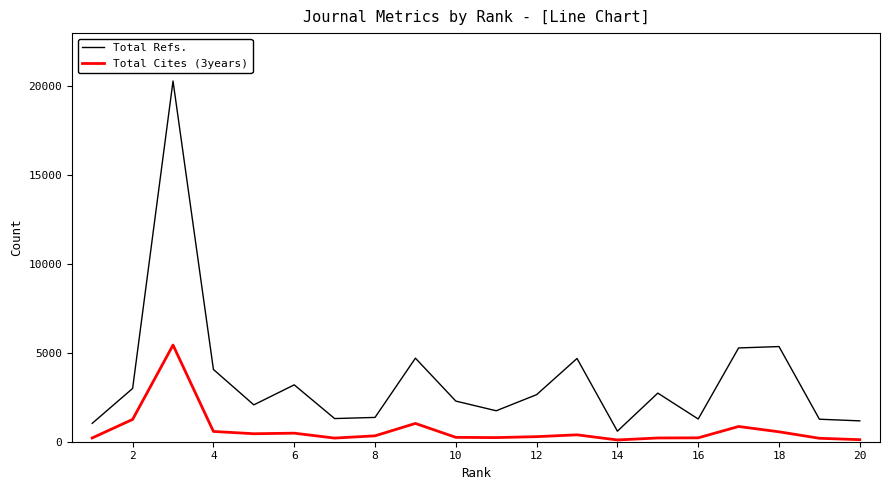

How many lines are shown in the chart?

2